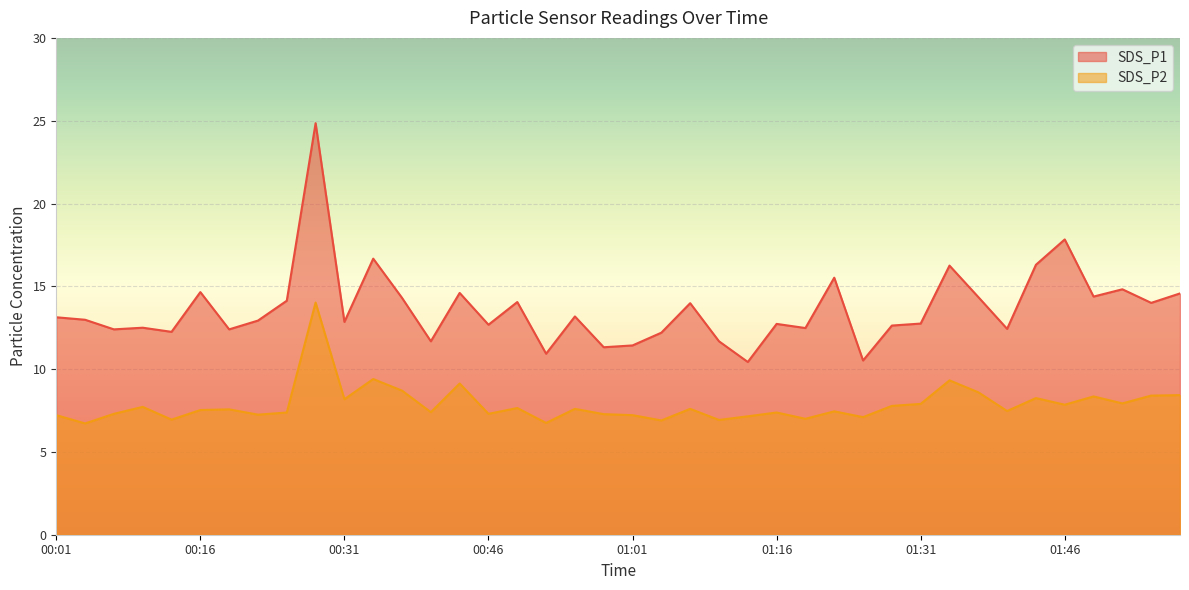

Between 00:43 and 00:52, which is larger?

00:43